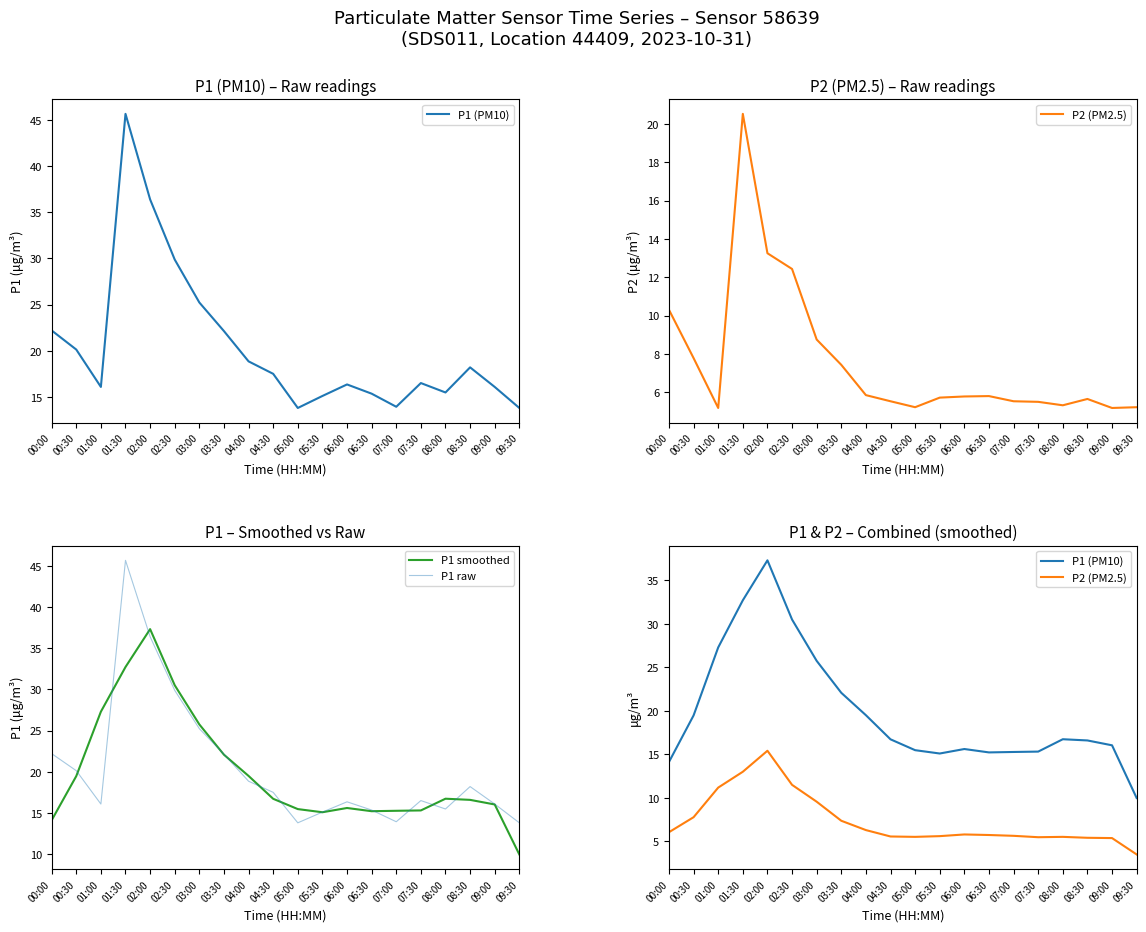

At which label does P1 (PM10) first exceed 16?

00:30